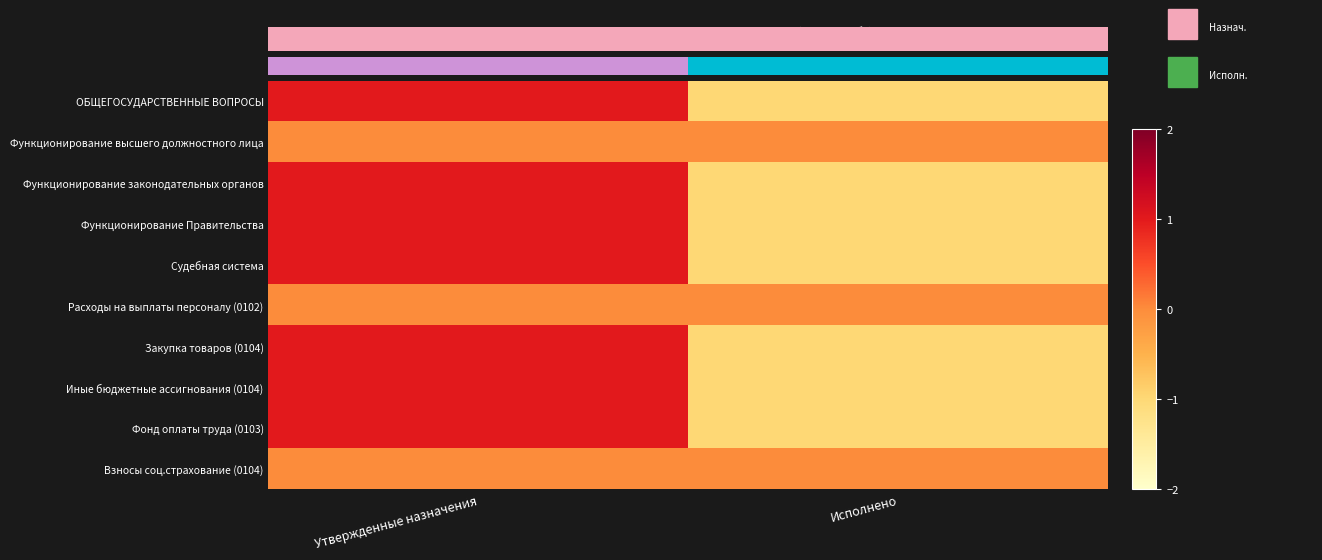

List the series in order of their peak value, highest first.

Иные бюджетные ассигнования (0104), 0.0, Функционирование законодательных органов, Функционирование Правительства, Судебная система, Закупка товаров (0104), Фонд оплаты труда (0103), Функционирование высшего должностного лица, Расходы на выплаты персоналу (0102), Взносы соц.страхование (0104)